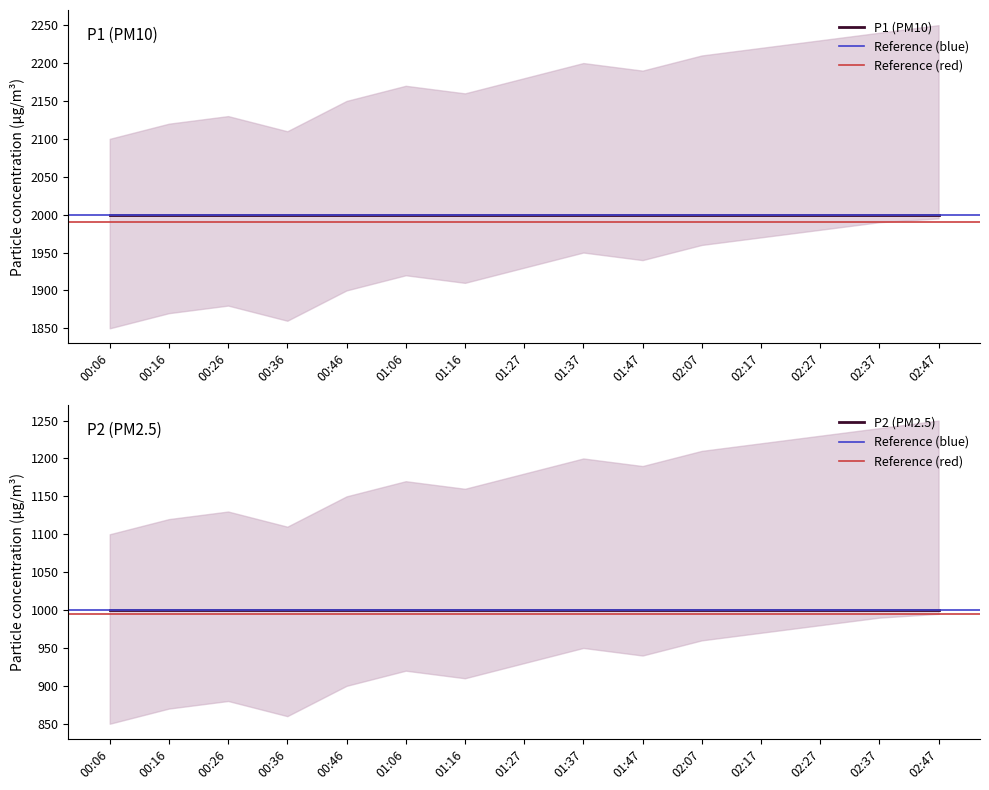

The value of P1 at 00:46 is 2787.7. True or false?

False